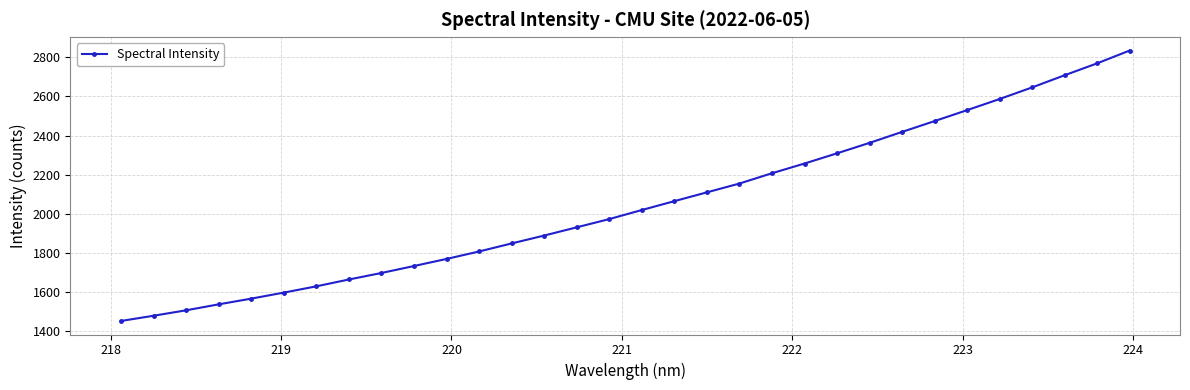

True or false: there are more than 2 points higher than both neighbors.

False